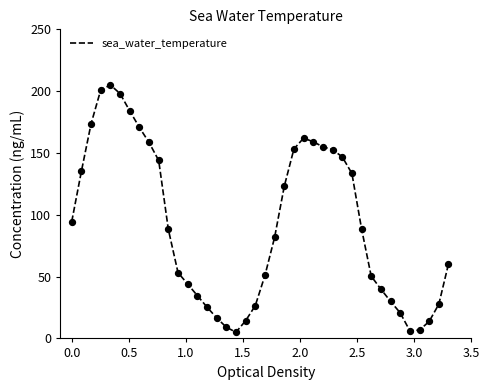

What is the maximum value shown in the chart?

205.0